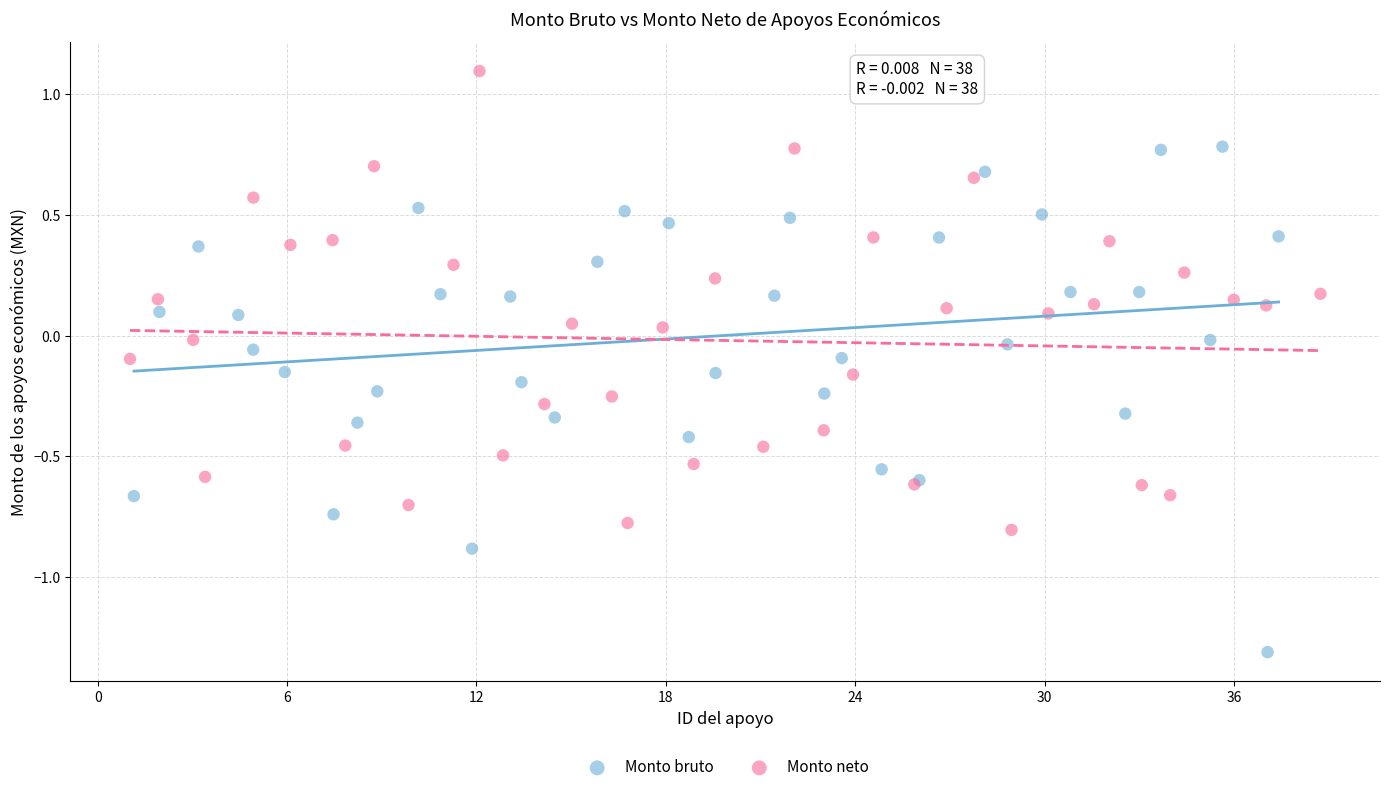

Which series has the largest Y range (max minus min)?

Monto bruto